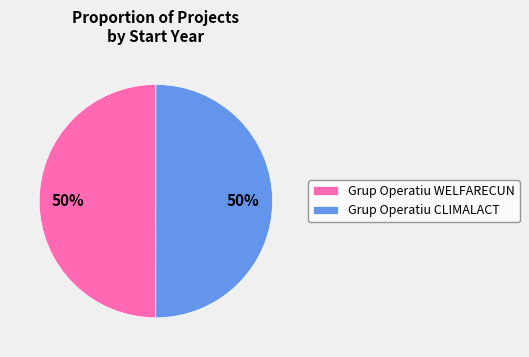

True or false: Grup Operatiu WELFARECUN accounts for 44% of the total.

False